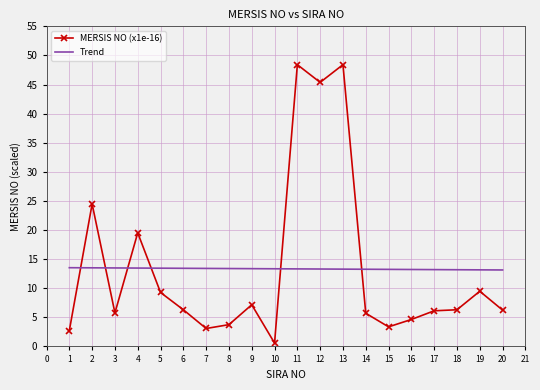

What are all the series names shown in the legend?

MERSIS NO (x1e-16), Trend